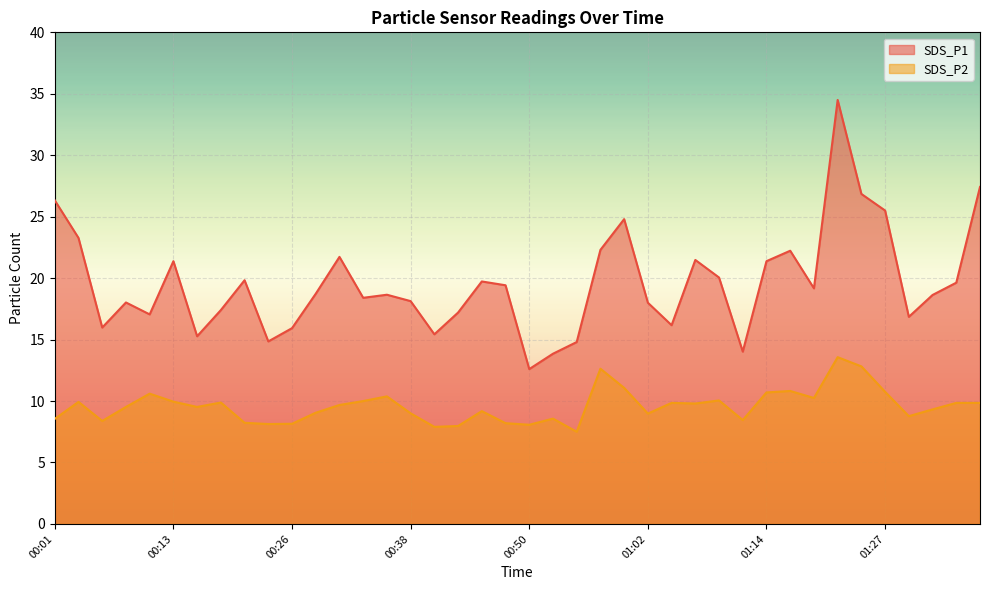

What are all the series names shown in the legend?

SDS_P1, SDS_P2